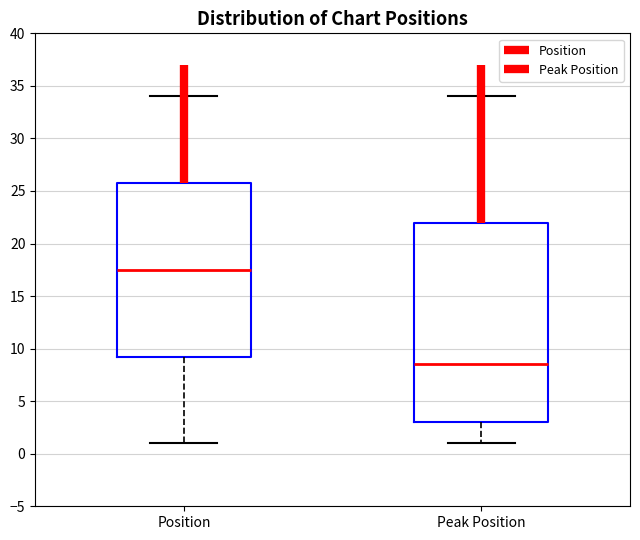

Where is the lower edge of the box for Position on the y-axis? The values are not printed on the chart, so give them approximately, as read against the axis.

9.5